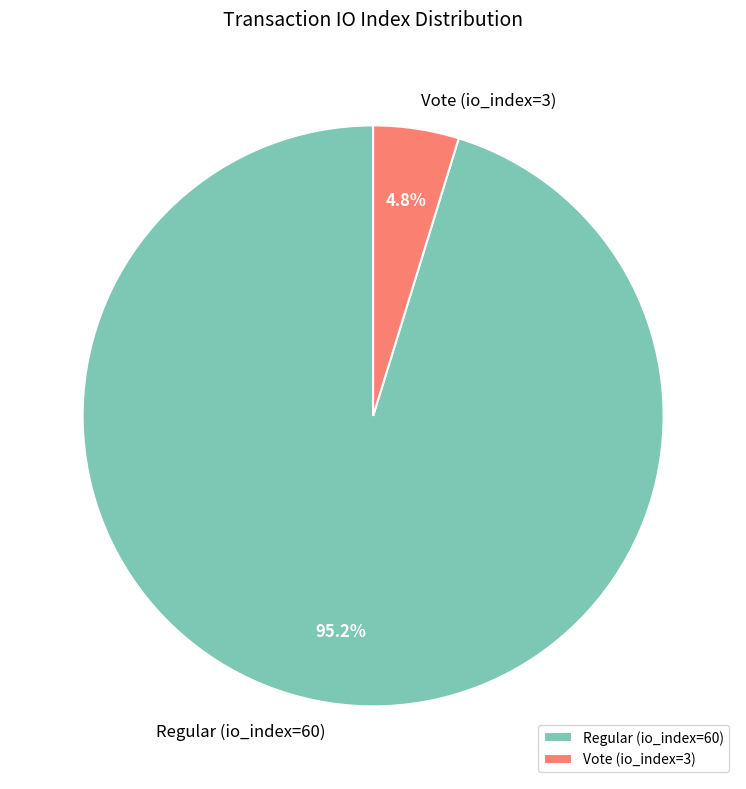

What percentage is NOT represented by Regular (io_index=60)?

4.8%